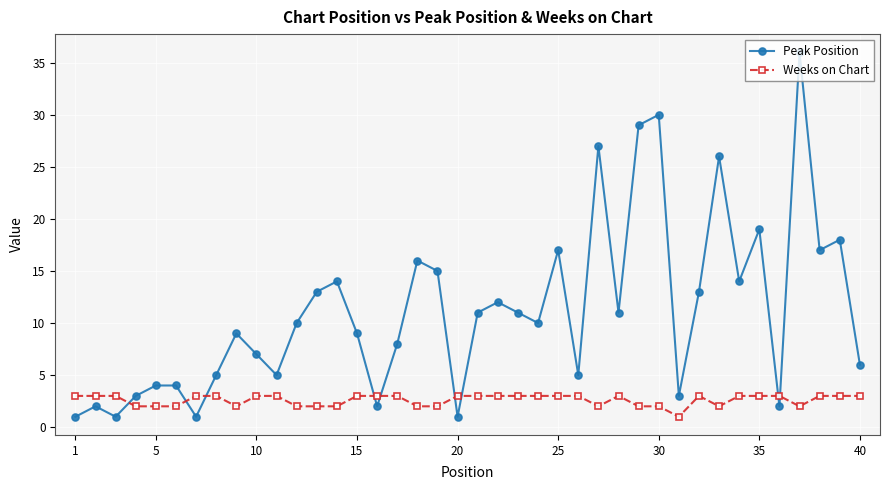

List the series in order of their overall mean, highest first.

Peak Position, Weeks on Chart